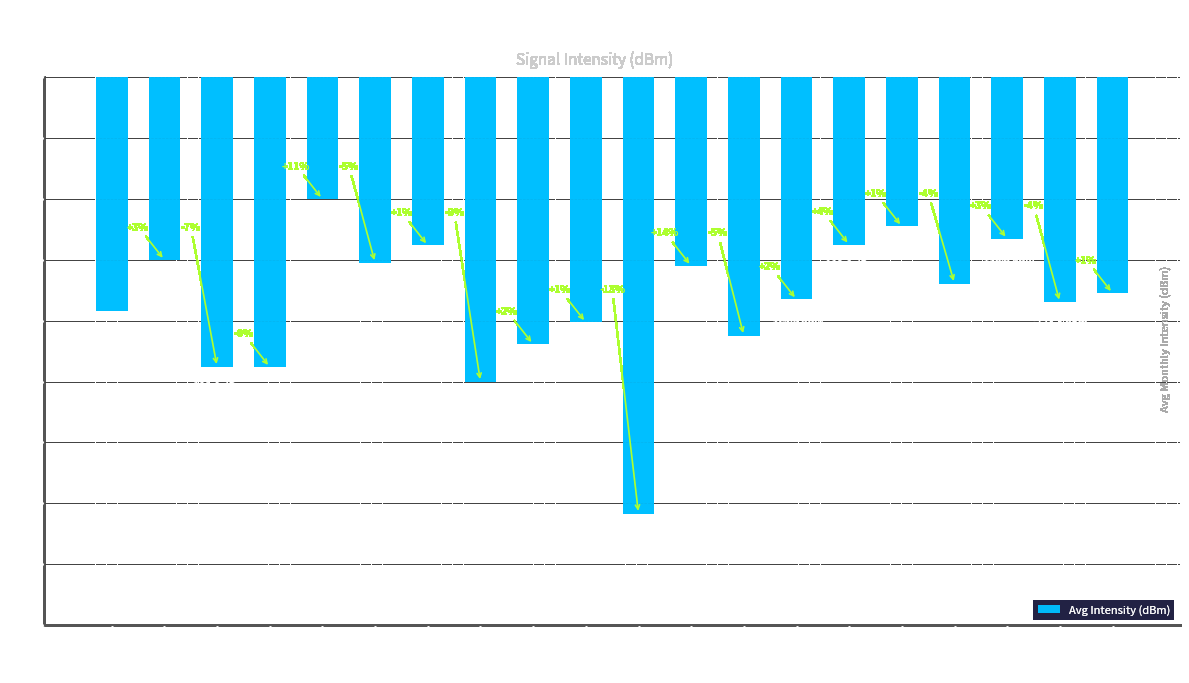

What is the change in value from 2 to 28?

+1.2